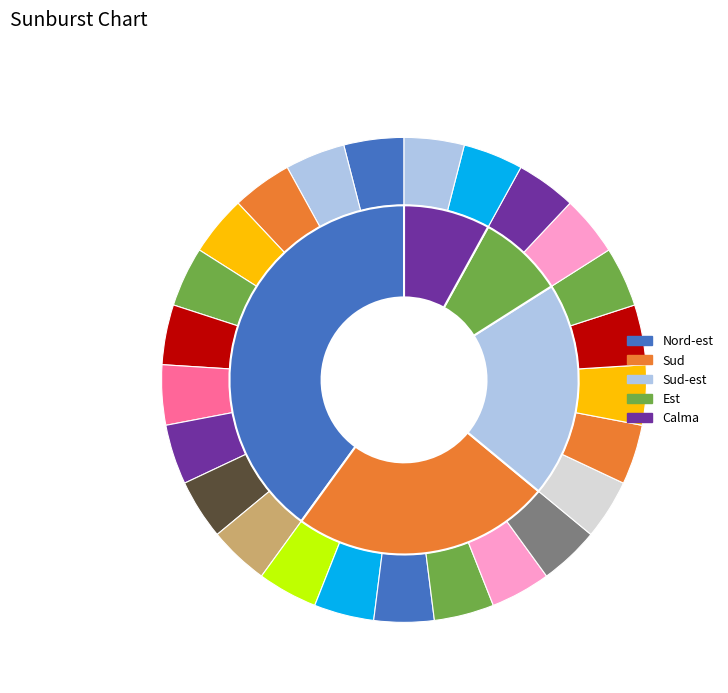

Is it true that Sud is 24% of the pie?

True